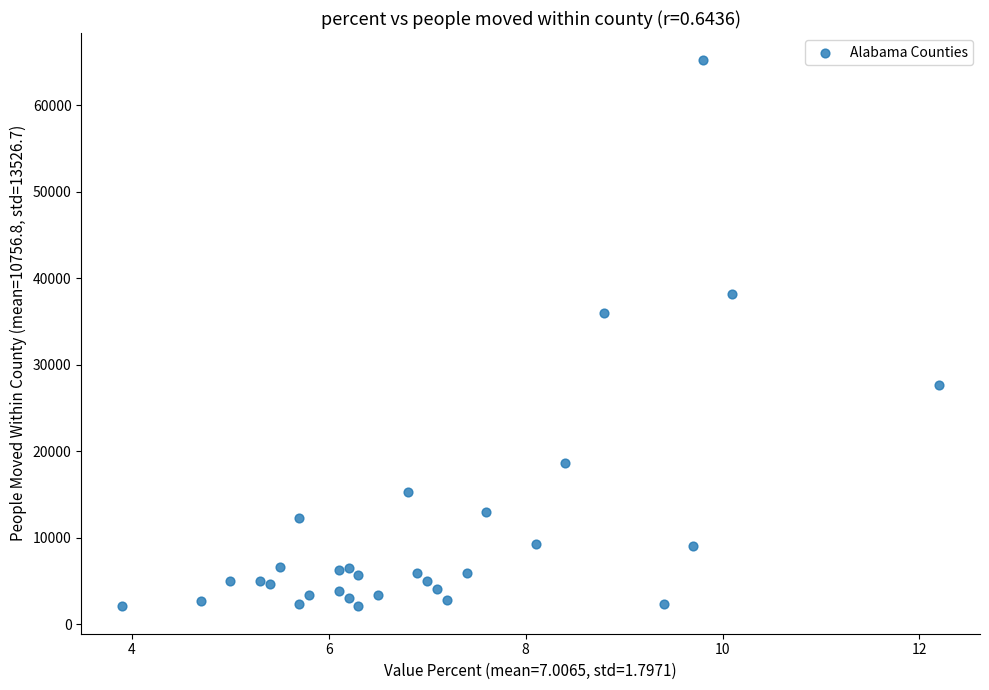

What Y value in the scatter plot is closest to 33638?

35937